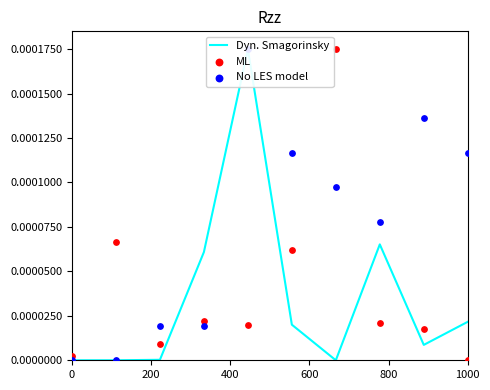

What are all the series names shown in the legend?

Dyn. Smagorinsky, ML, No LES model